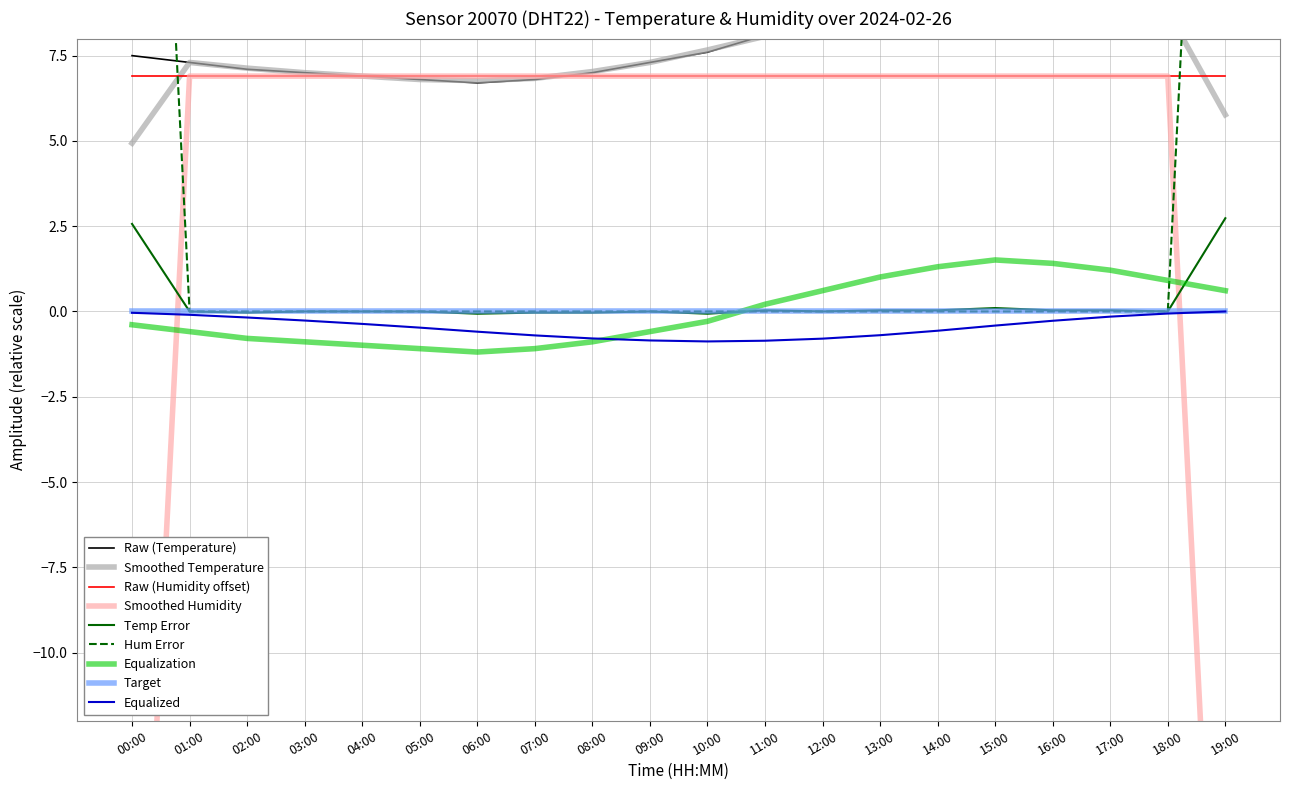

The value of Raw (Humidity offset) at 08:00 is 4.7. True or false?

False